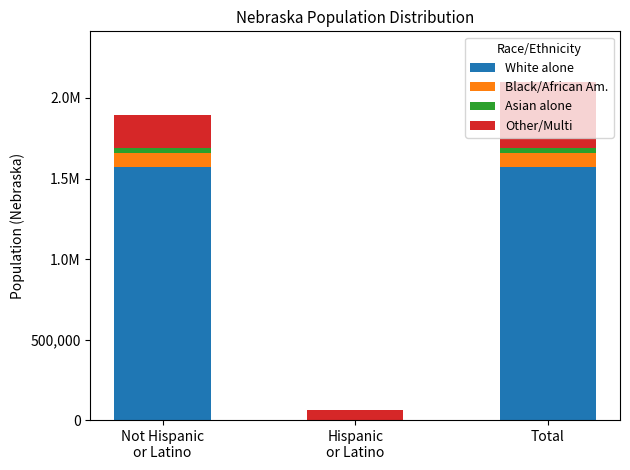

What are all the series names shown in the legend?

White alone, Black/African Am., Asian alone, Other/Multi